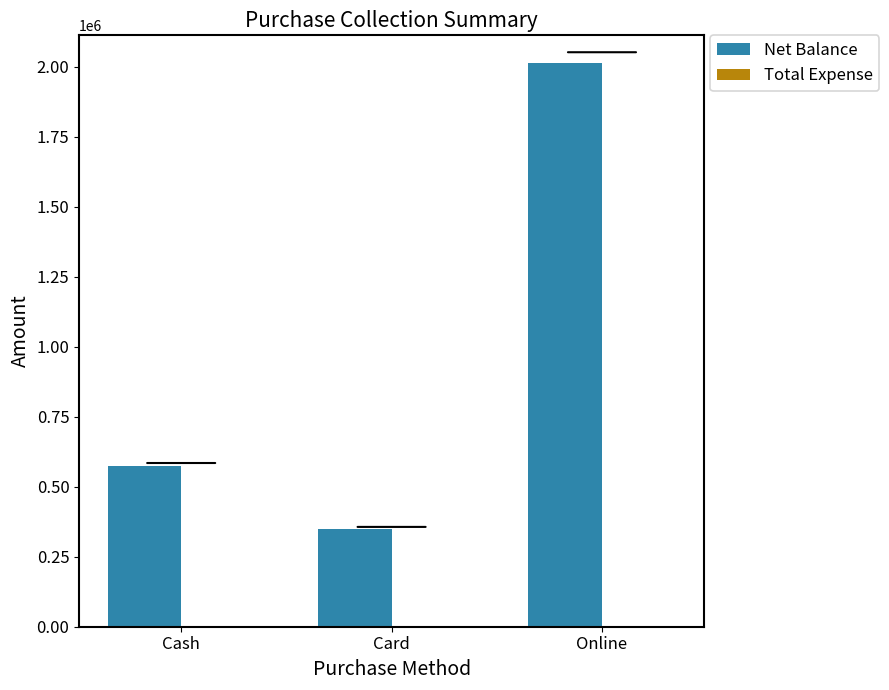

Are the bars grouped side by side (vs. stacked)?

No